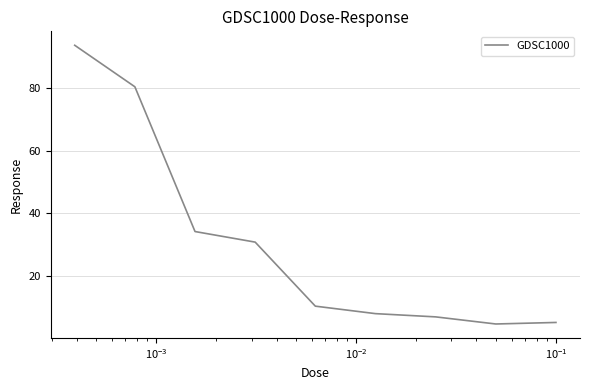

What is the smallest value displayed?

4.5